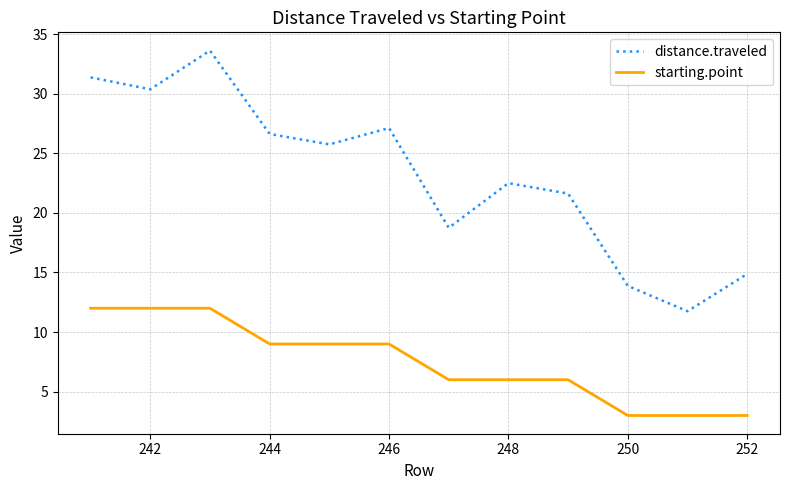

Rank the series by their average value, from lowest to highest.

starting.point, distance.traveled